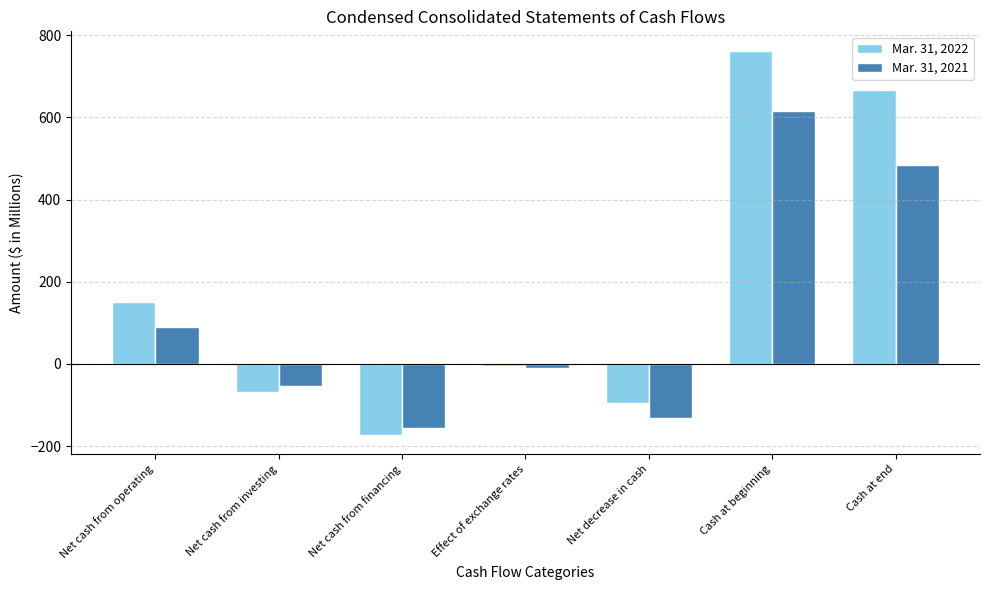

What is the sum of all Mar. 31, 2021 values?

835.6